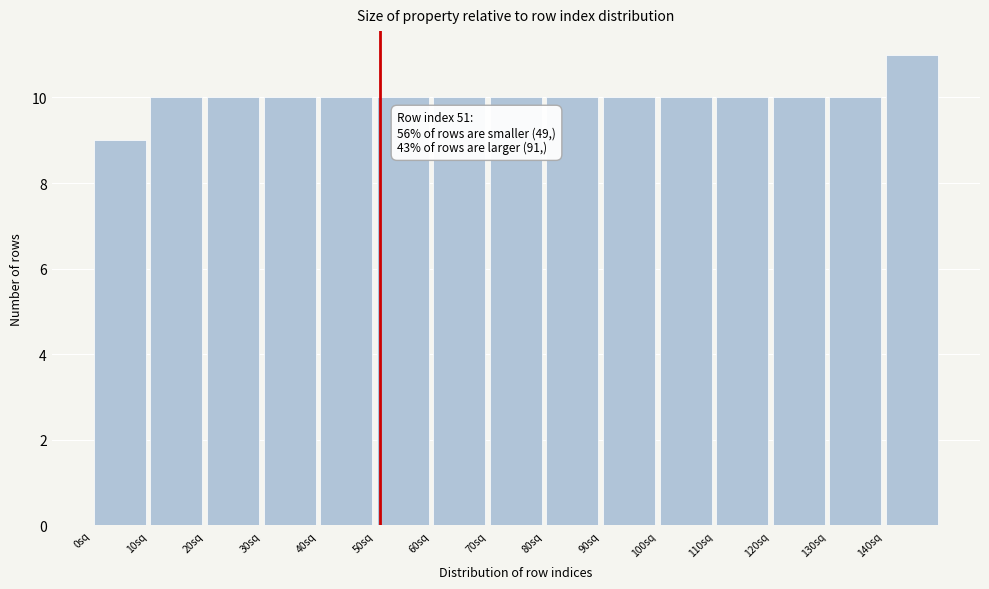

Over which range of the x-axis is the bar tallest?

140 to 150